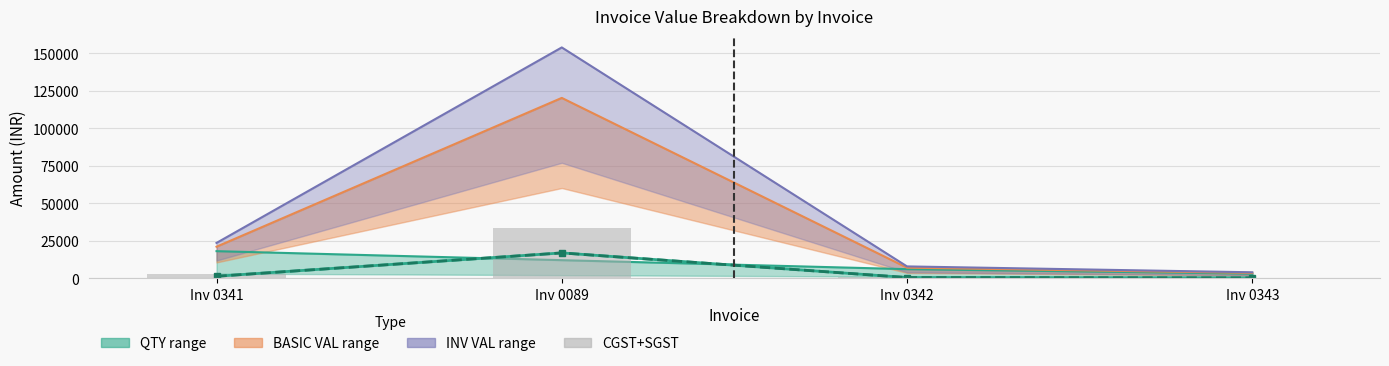

The OP SGST series shows 16830.2 at Inv 0089. True or false?

True